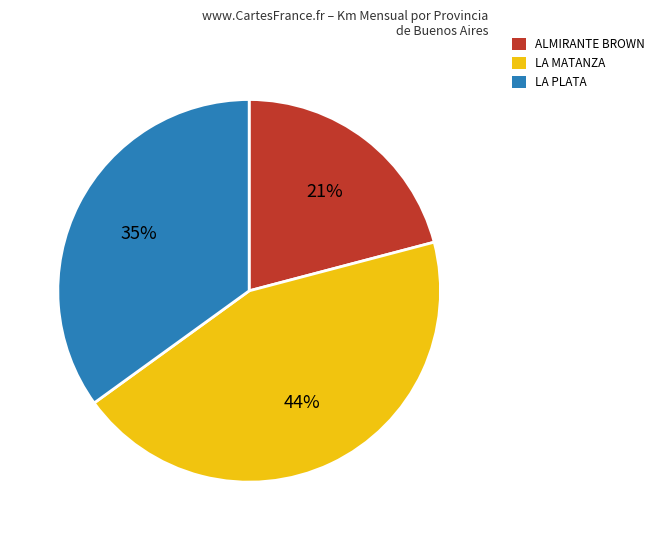

Is there any slice that represents more than half of the pie?

No